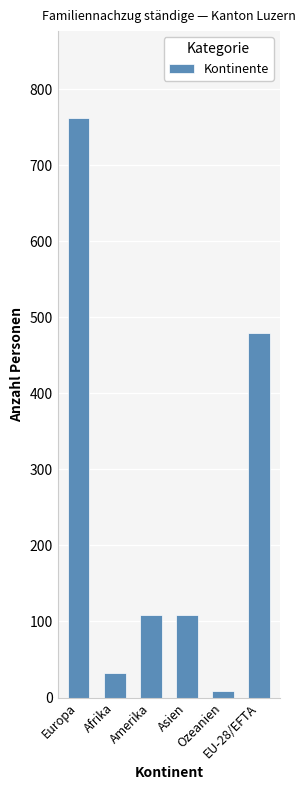

Where does the data first go above 109?

Europa